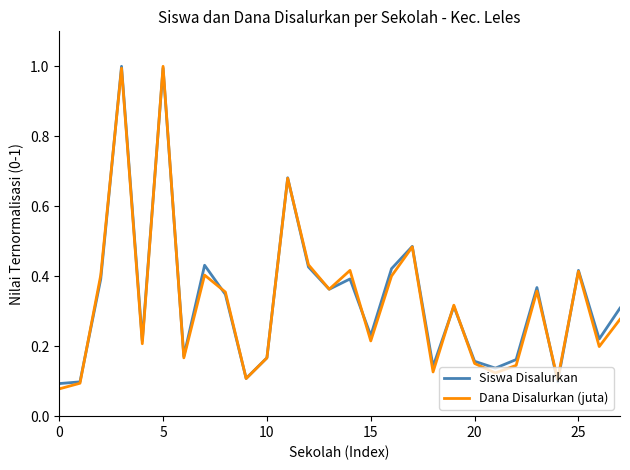

What is the highest value of the Dana Disalurkan (juta) series?

1.0